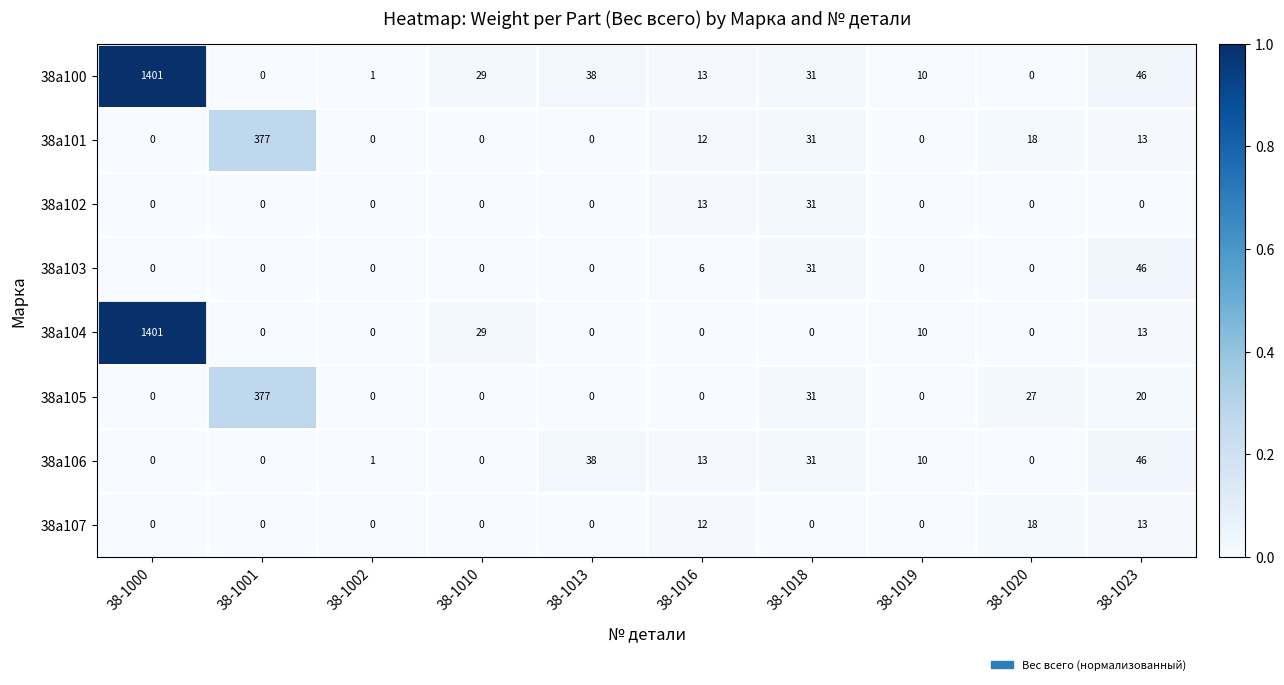

What is the maximum value for 38а107?

18